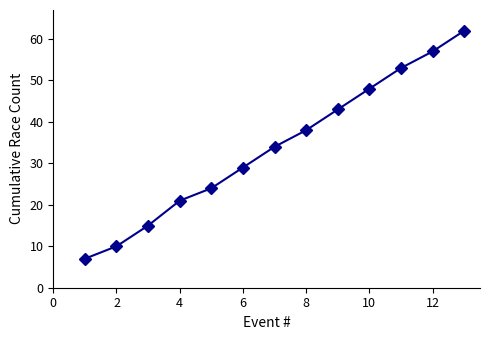

Reading right to left, transcribe all the data shown in this chart.

62	57	53	48	43	38	34	29	24	21	15	10	7